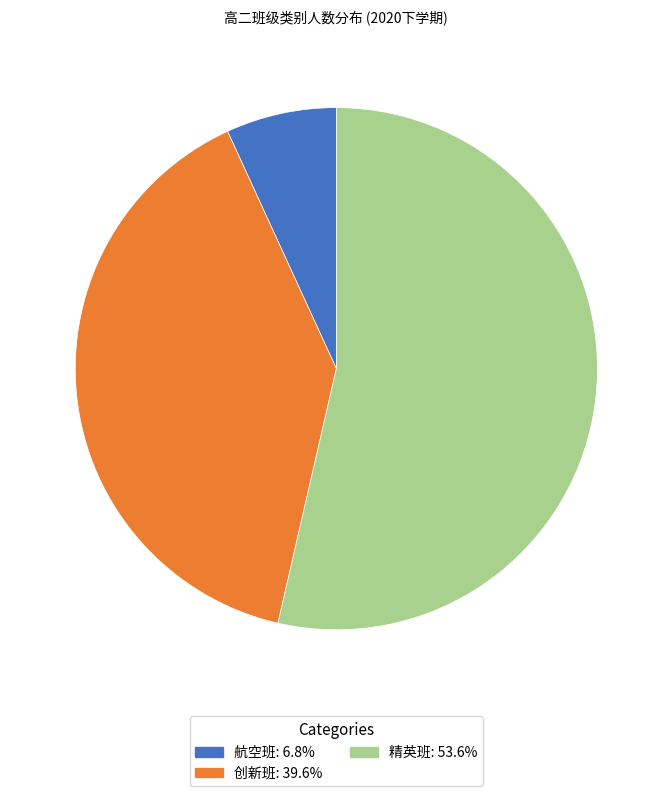

Does any single category account for the majority?

Yes